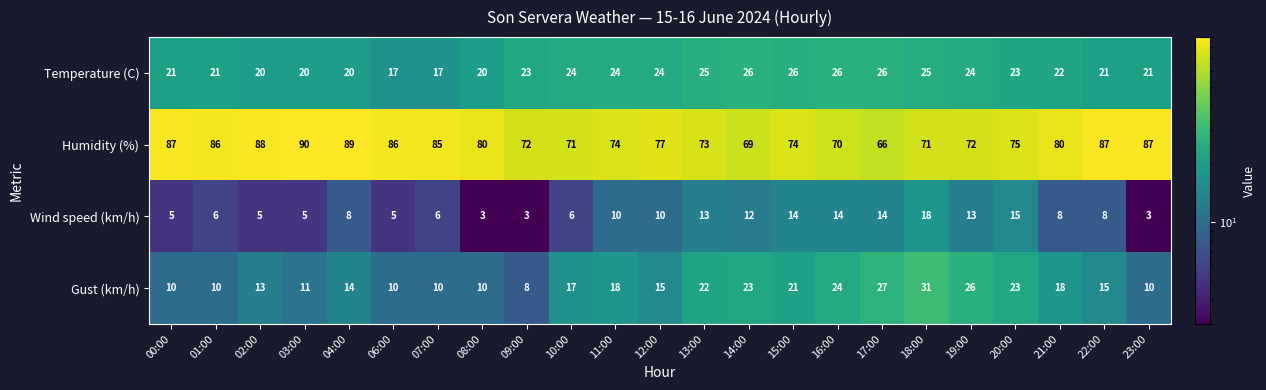

What is the spread (max minus min) of values at 16:00?

56